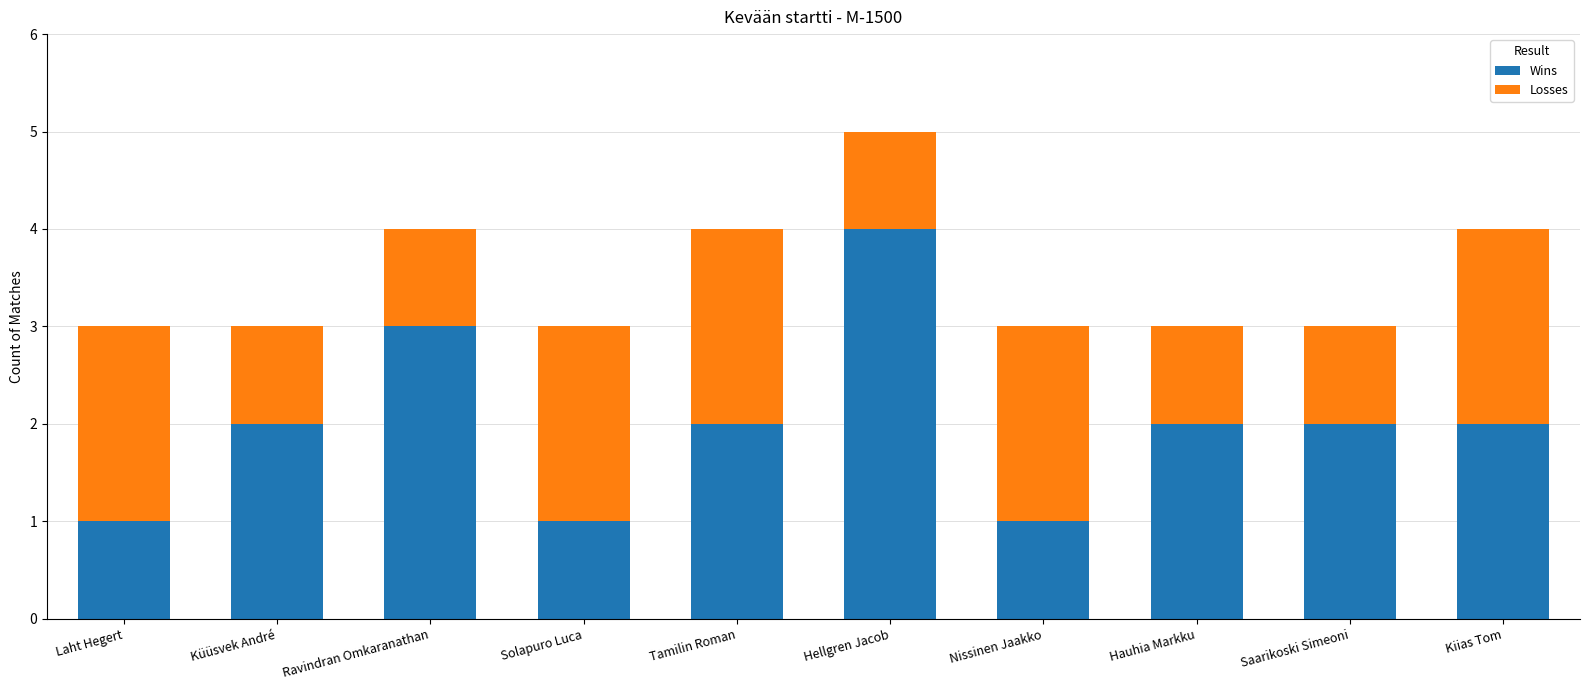

How many distinct data groups are displayed?

2